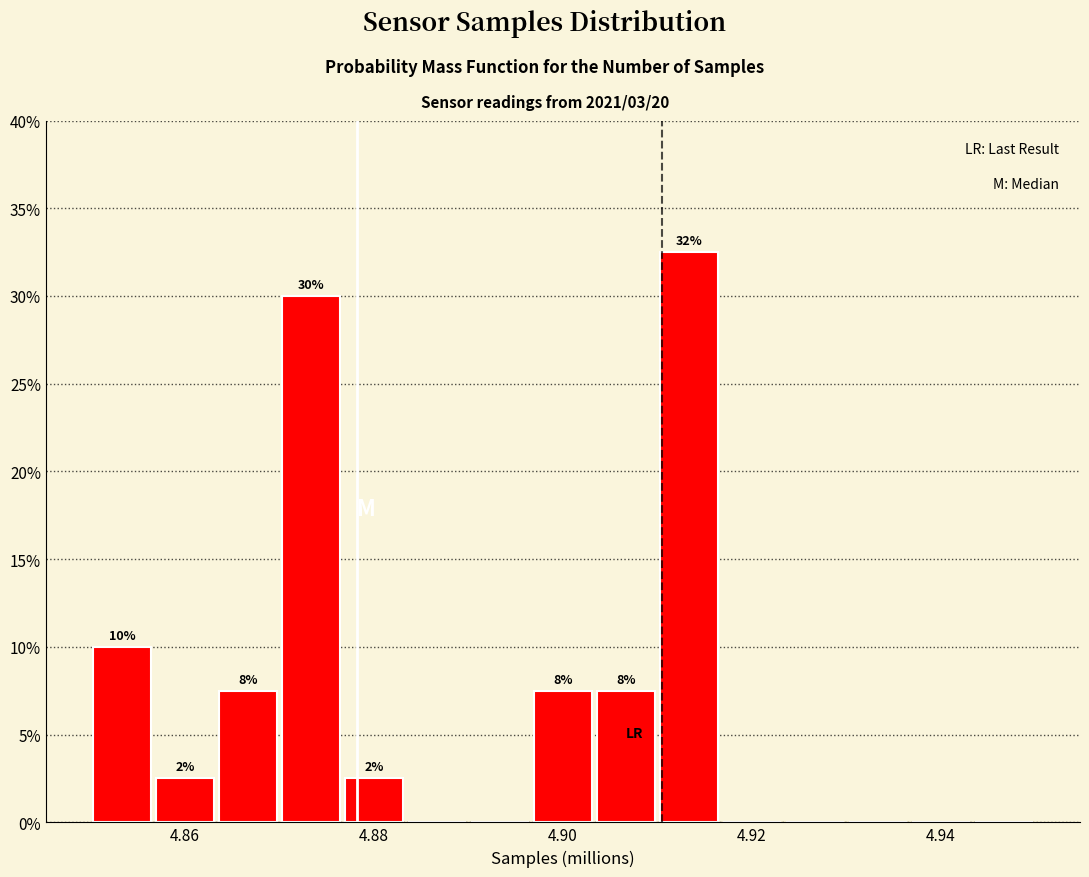

Read against the x-axis, roughly where is the centre of the tallest bar?

4.914